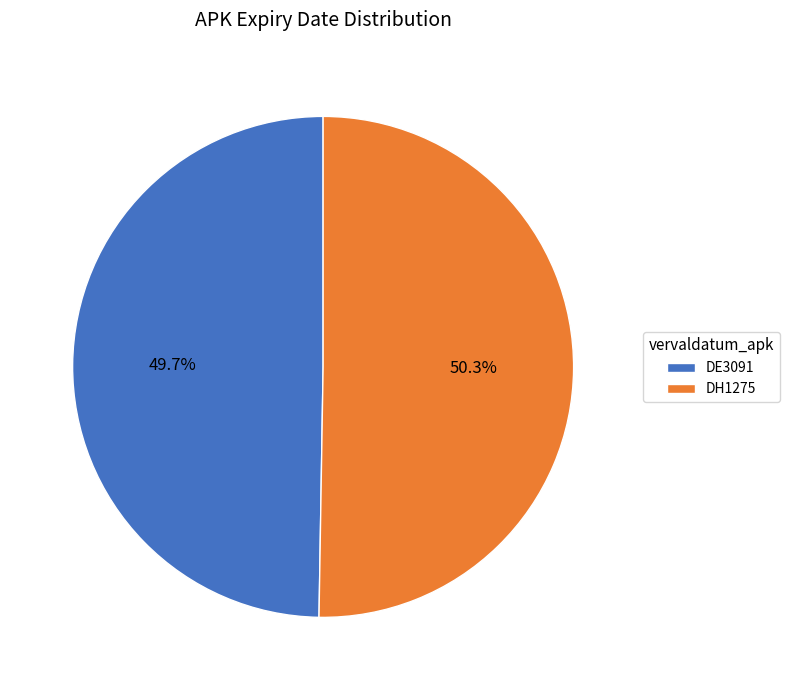

Rank the categories by value from highest to lowest.

DH1275, DE3091